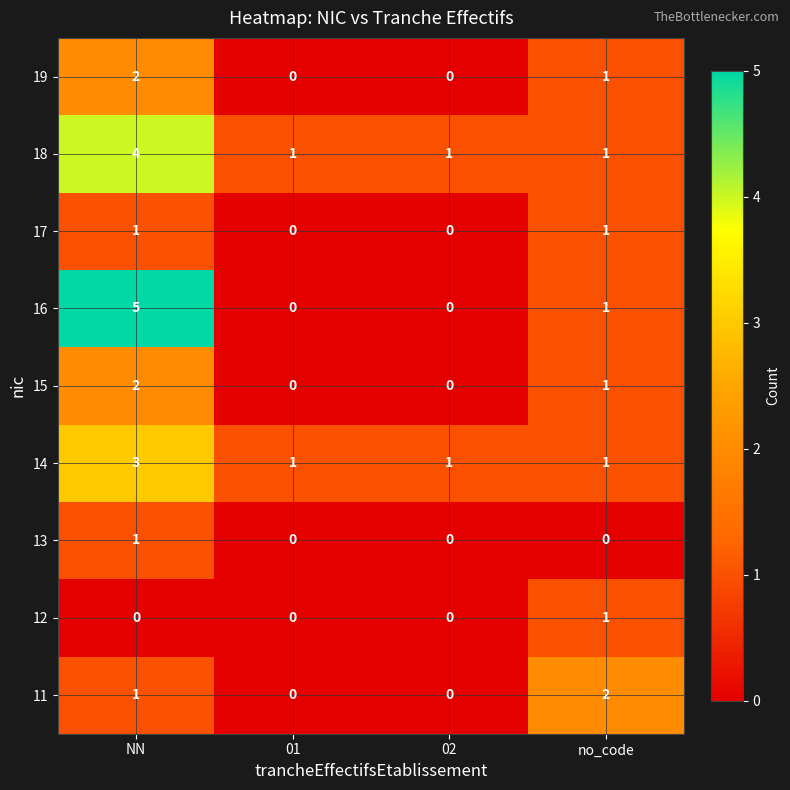

What is the highest value of the 18 series?

4